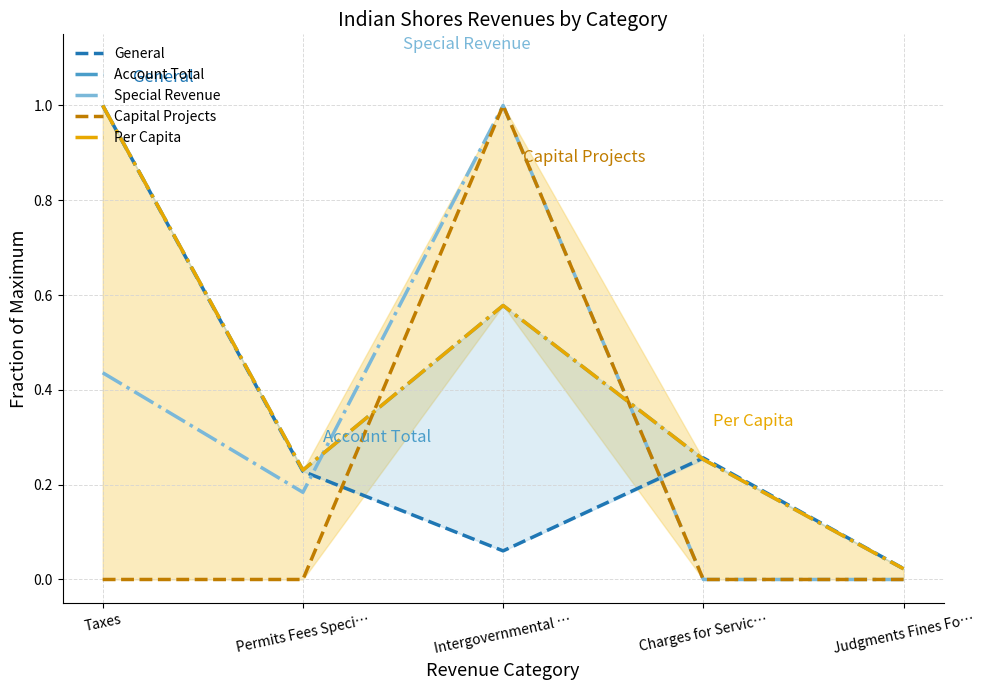

At which label does Account Total reach its minimum?

Judgments Fines Fo…